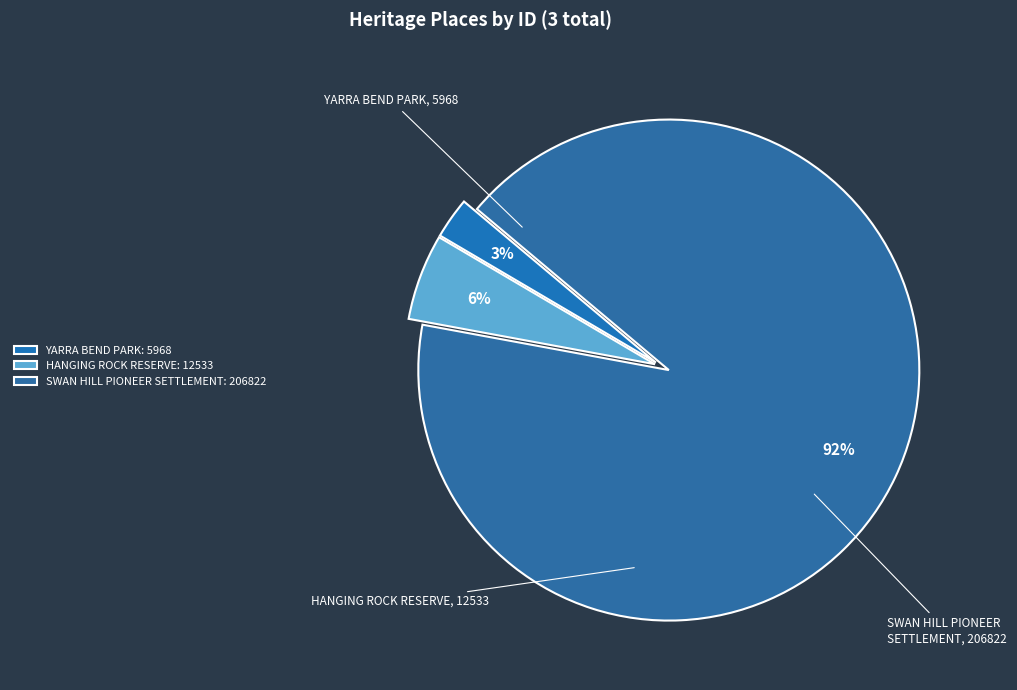

Does SWAN HILL PIONEER SETTLEMENT account for over 50% of the chart?

Yes